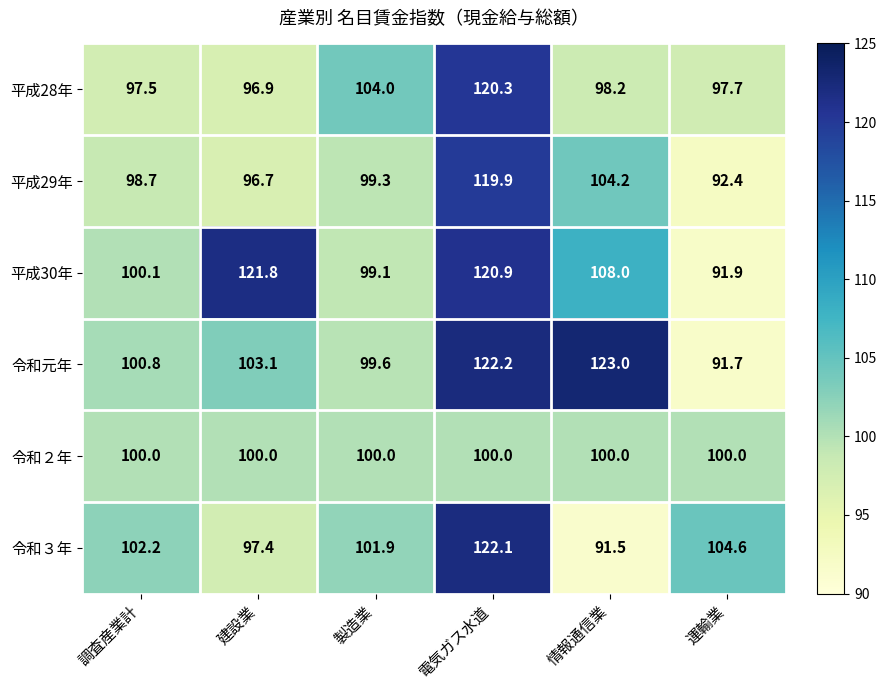

What is the difference between the maximum and minimum values in the 平成28年 series?

23.4